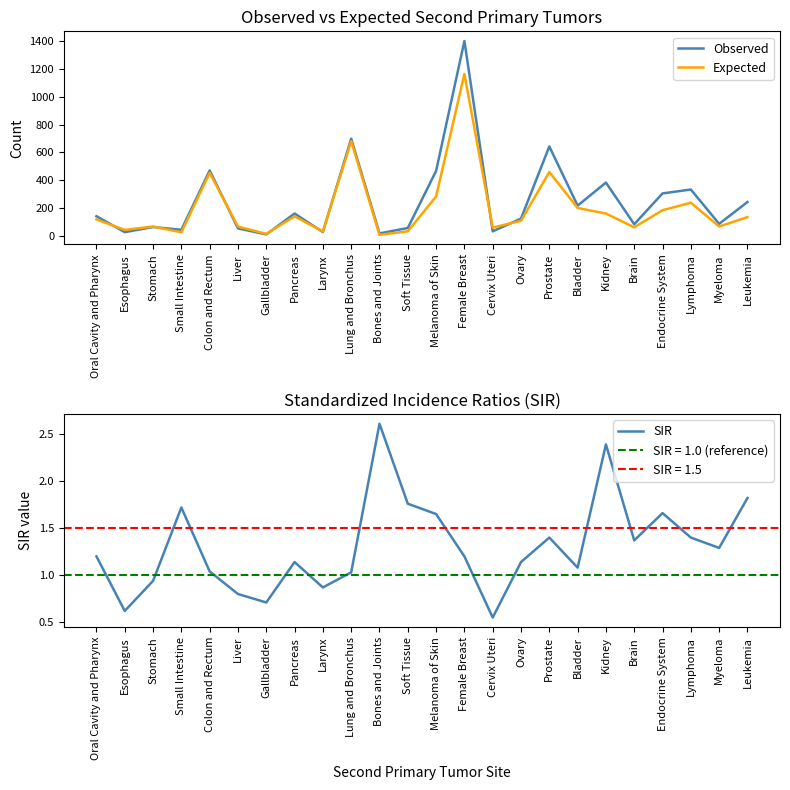

True or false: Expected and SIR intersect in this chart.

False